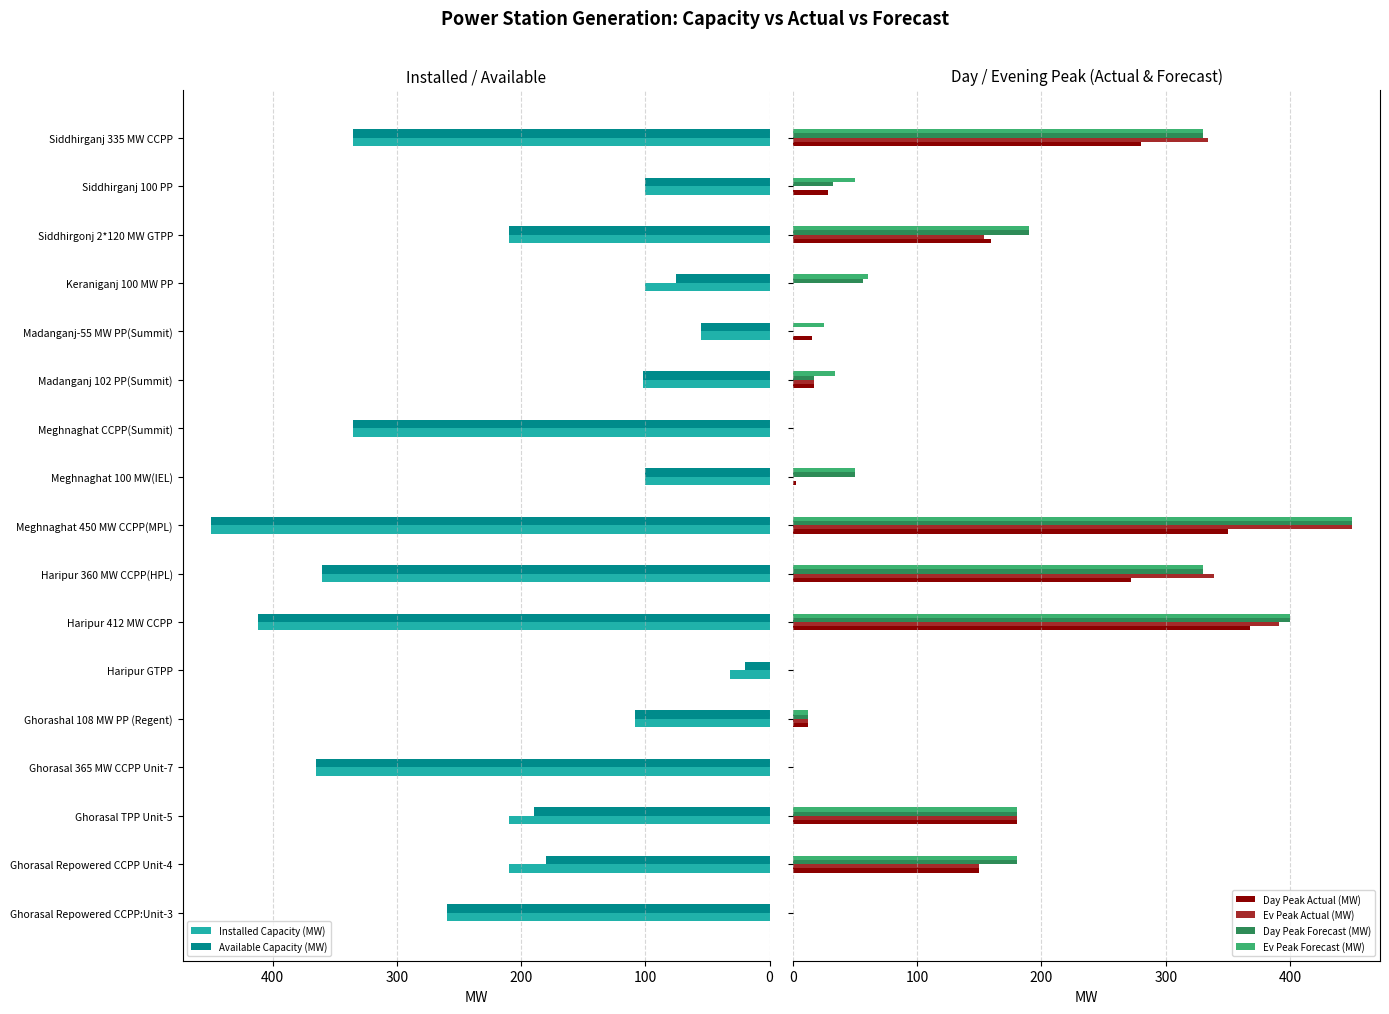

What is the sum of all Day Peak Forecast (MW) values?

2227